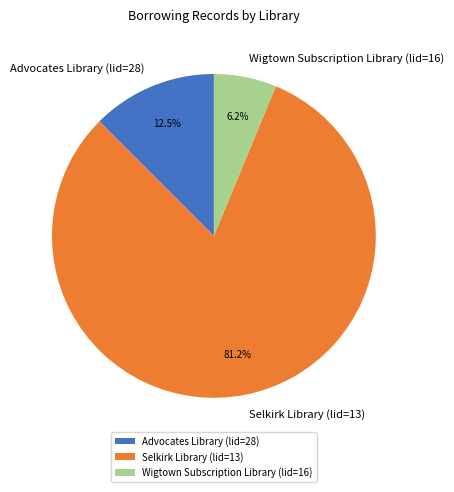

What percentage is the Wigtown Subscription Library (lid=16) slice, to the nearest percent?

6%